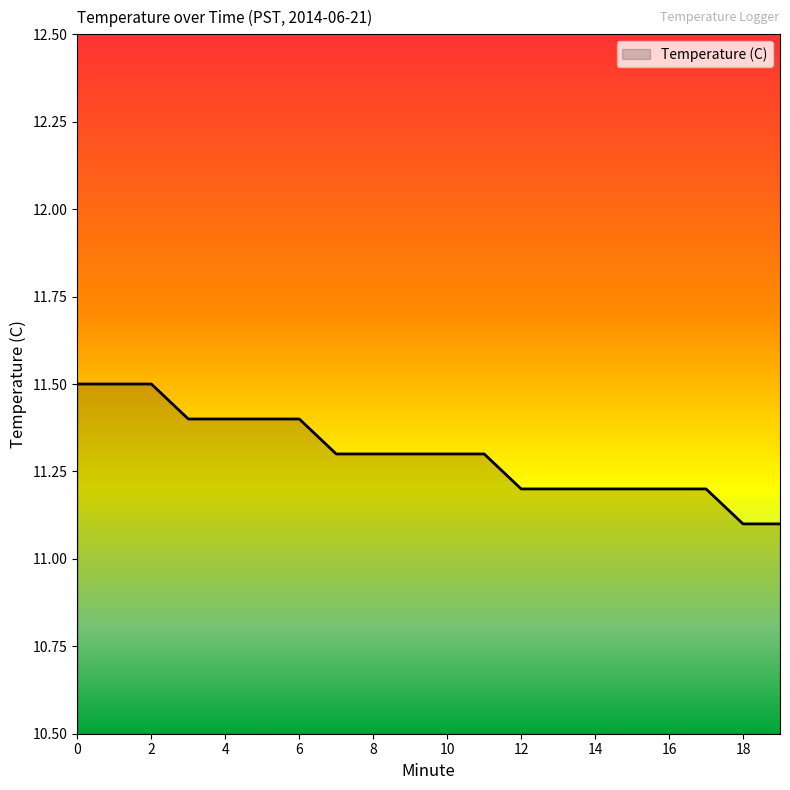

What is the average value?

11.3